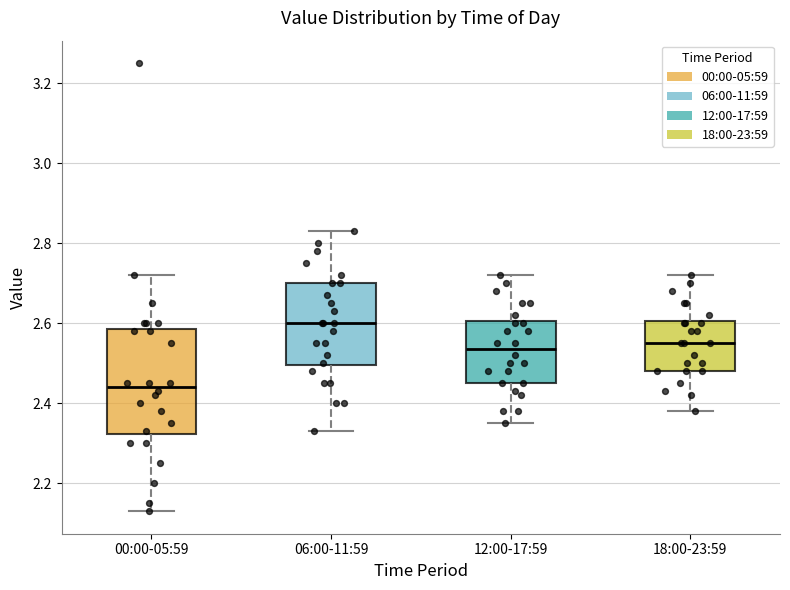

Comparing the boxes themselves (not the whiskers), which one is the tallest?

00:00-05:59